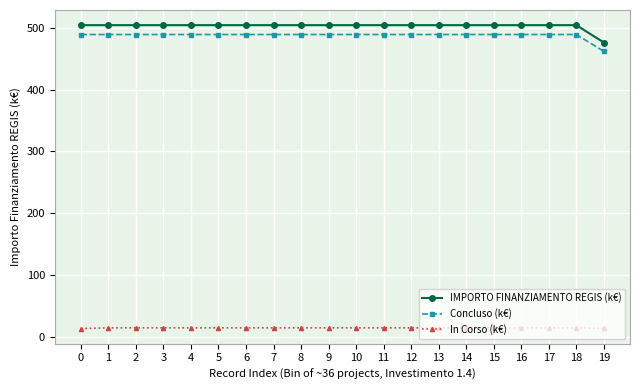

Where does the In Corso (k€) series first go above 15?

1